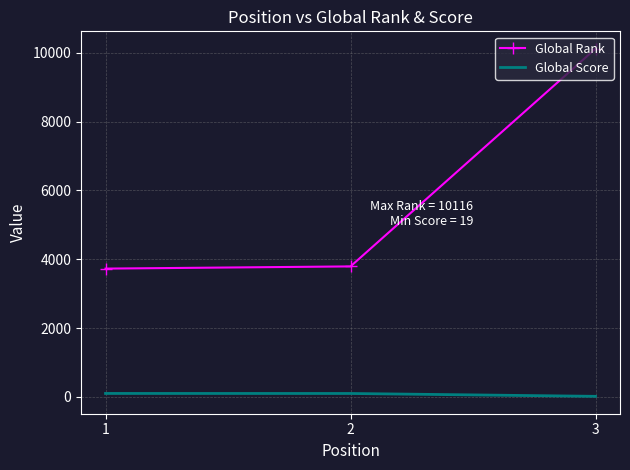

What are all the series names shown in the legend?

Global Rank, Global Score